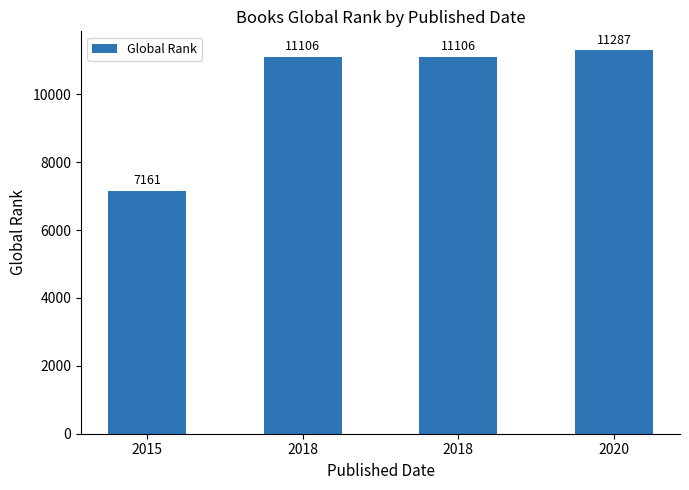

Reading right to left, extract all data points from this chart.

2020=11287	2018=11106	2018=11106	2015=7161